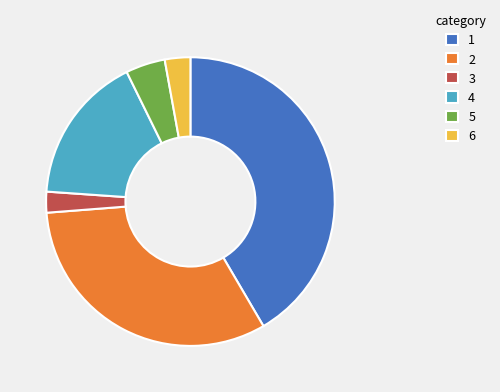

How many slices are in this pie chart?

6